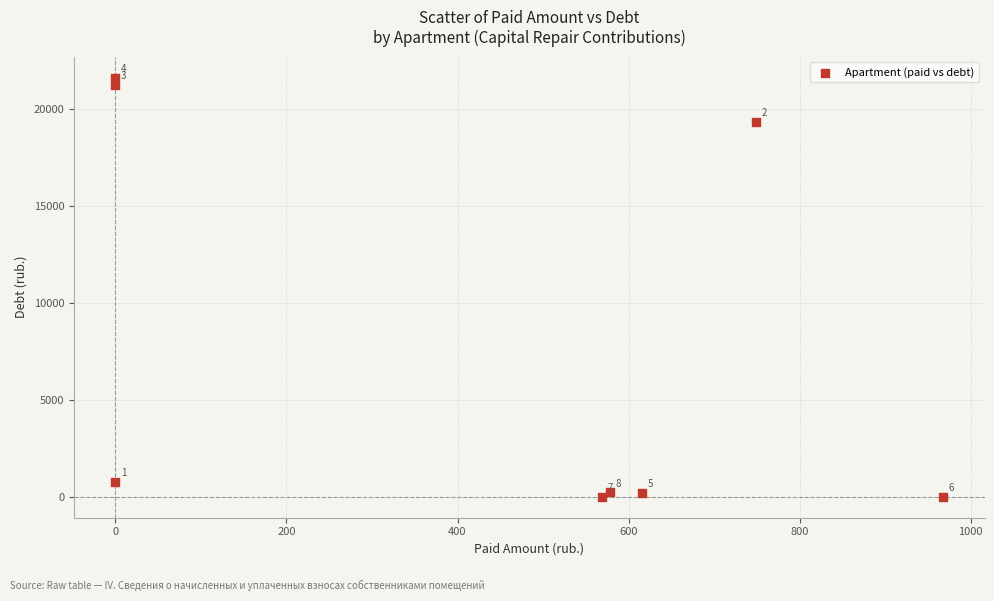

What Y value in the scatter plot is closest to 10812?

19337.8